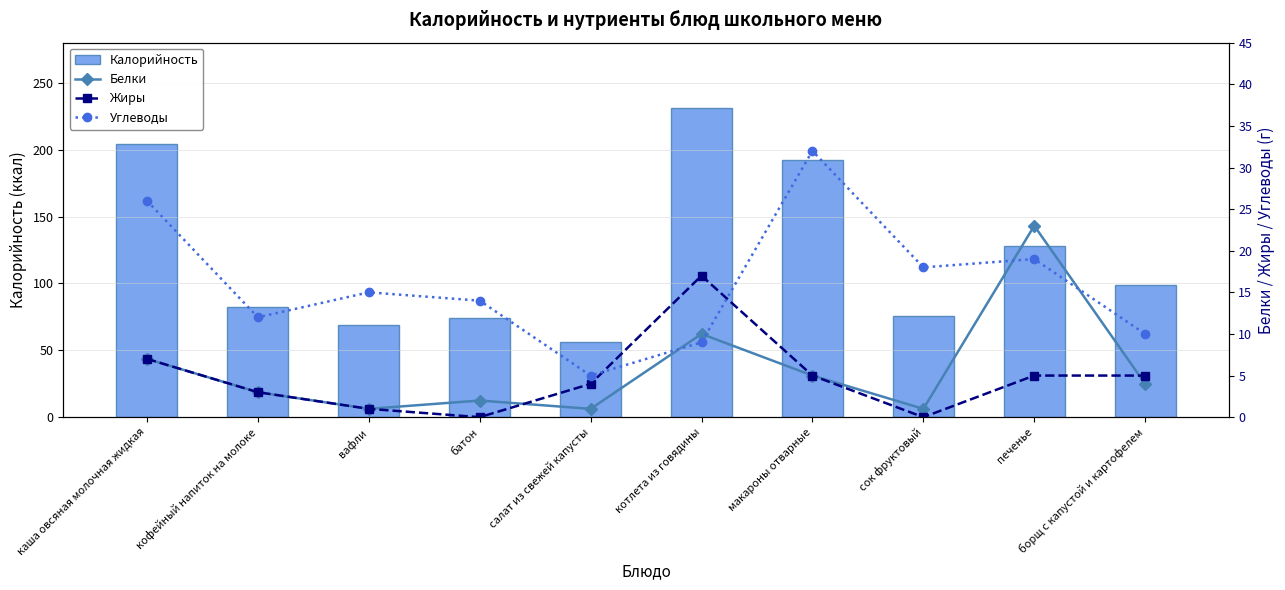

Between батон and кофейный напиток на молоке, which is larger?

кофейный напиток на молоке